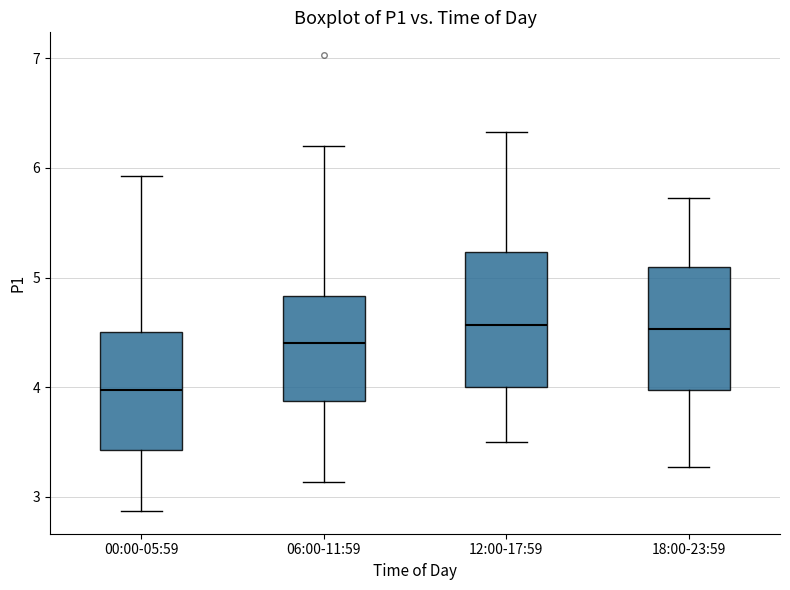

Reading left to right, read every box against the y-axis: the position of its median line, the range the box covers, and the ends of its whiskers. The values are not printed on the chart, so give them approximately, as read against the axis.

00:00-05:59: median 4.0, box 3.4 to 4.5, whiskers 2.9 to 5.9
06:00-11:59: median 4.4, box 3.9 to 4.8, whiskers 3.1 to 6.2
12:00-17:59: median 4.6, box 4.0 to 5.2, whiskers 3.5 to 6.3
18:00-23:59: median 4.5, box 4.0 to 5.1, whiskers 3.3 to 5.7